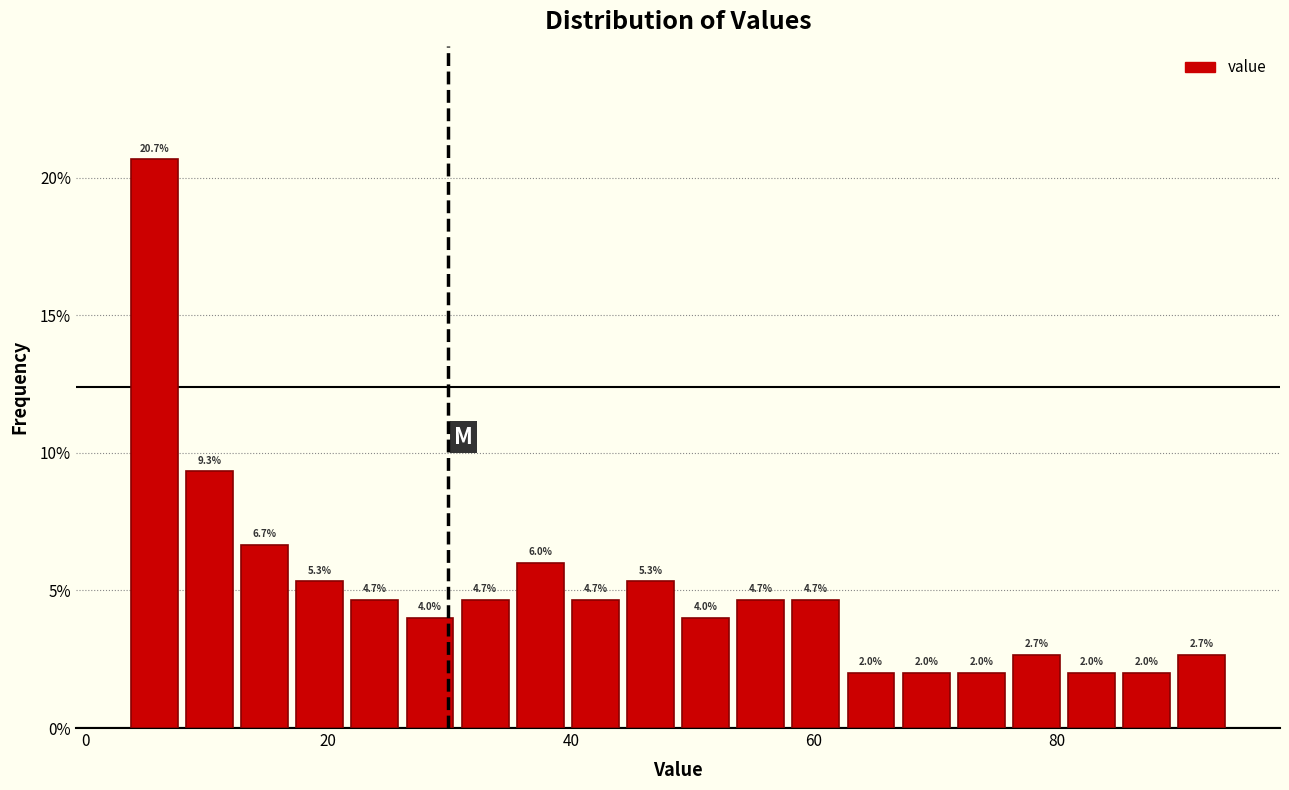

Around what value on the x-axis is the tallest bar? Give the approximate position of its centre, as read against the axis.

6